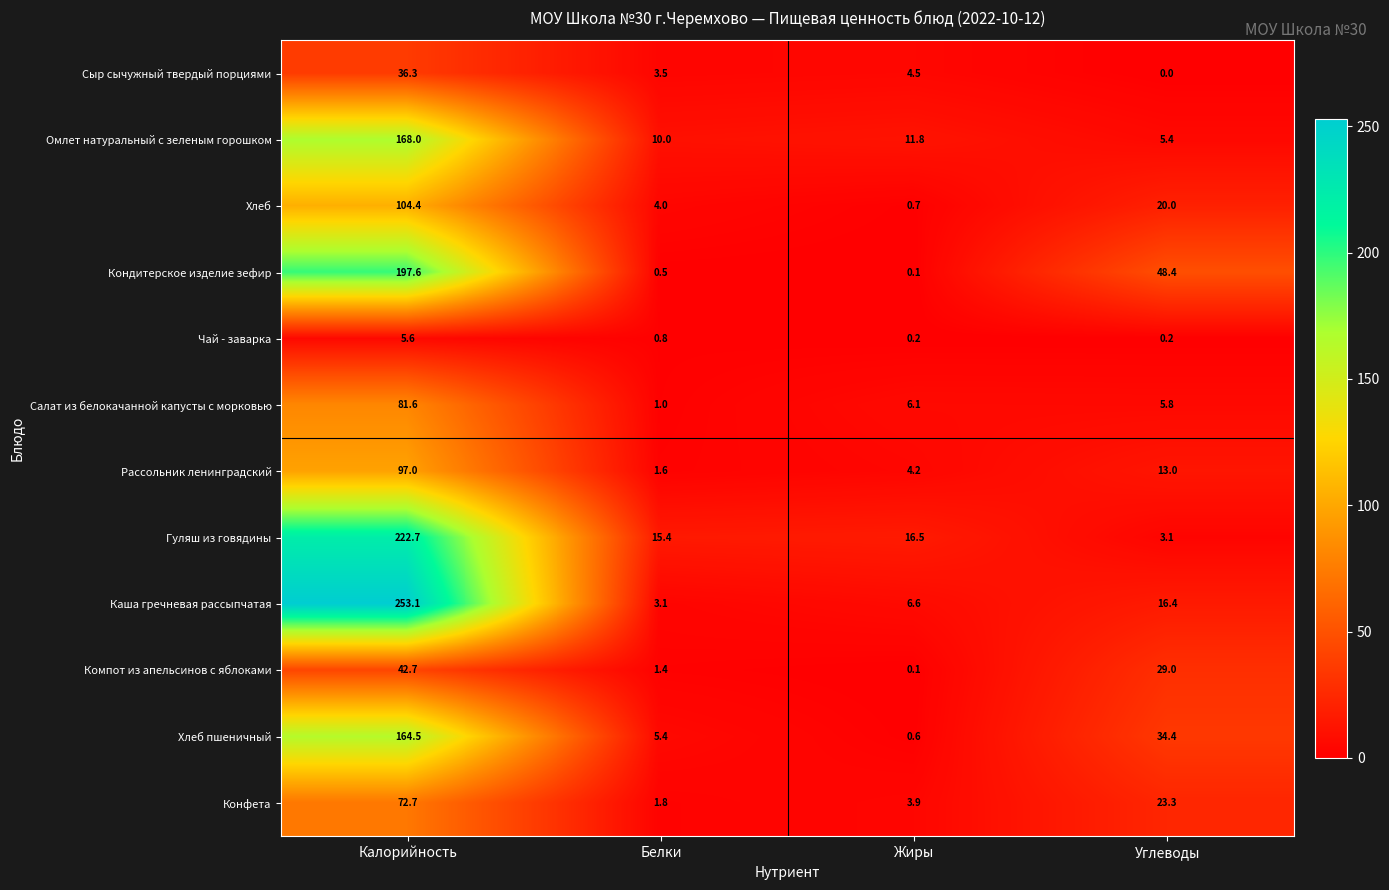

Rank the series by their maximum value, from highest to lowest.

Каша гречневая рассыпчатая, Гуляш из говядины, Кондитерское изделие зефир, Омлет натуральный с зеленым горошком, Хлеб пшеничный, Хлеб, Рассольник ленинградский, Салат из белокачанной капусты с морковью, Конфета, Компот из апельсинов с яблоками, Сыр сычужный твердый порциями, Чай - заварка